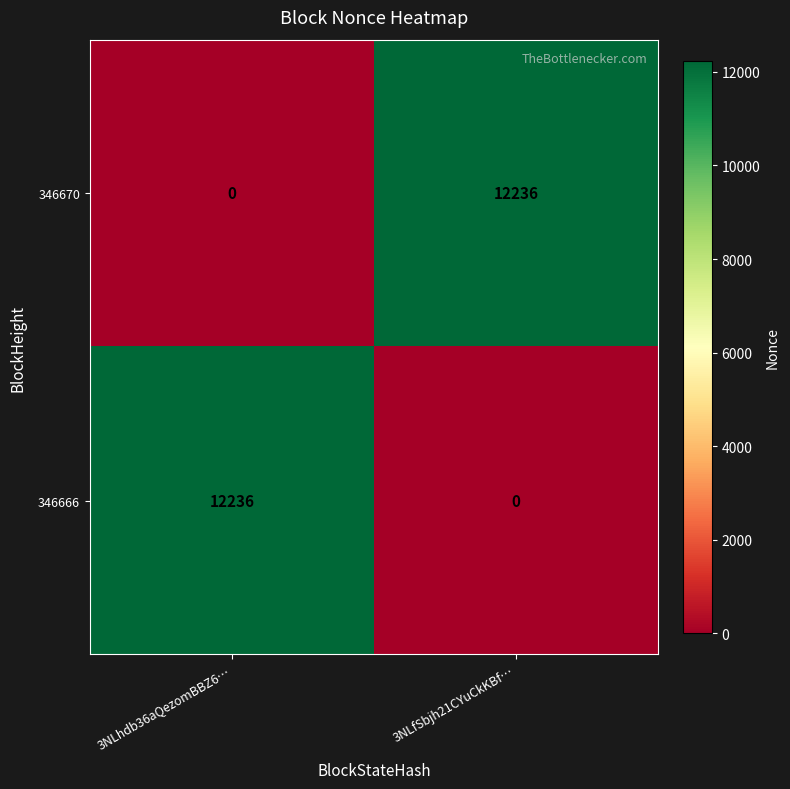

What is the spread (max minus min) of values at 3NLhdb36aQezomBBZ6…?

12236